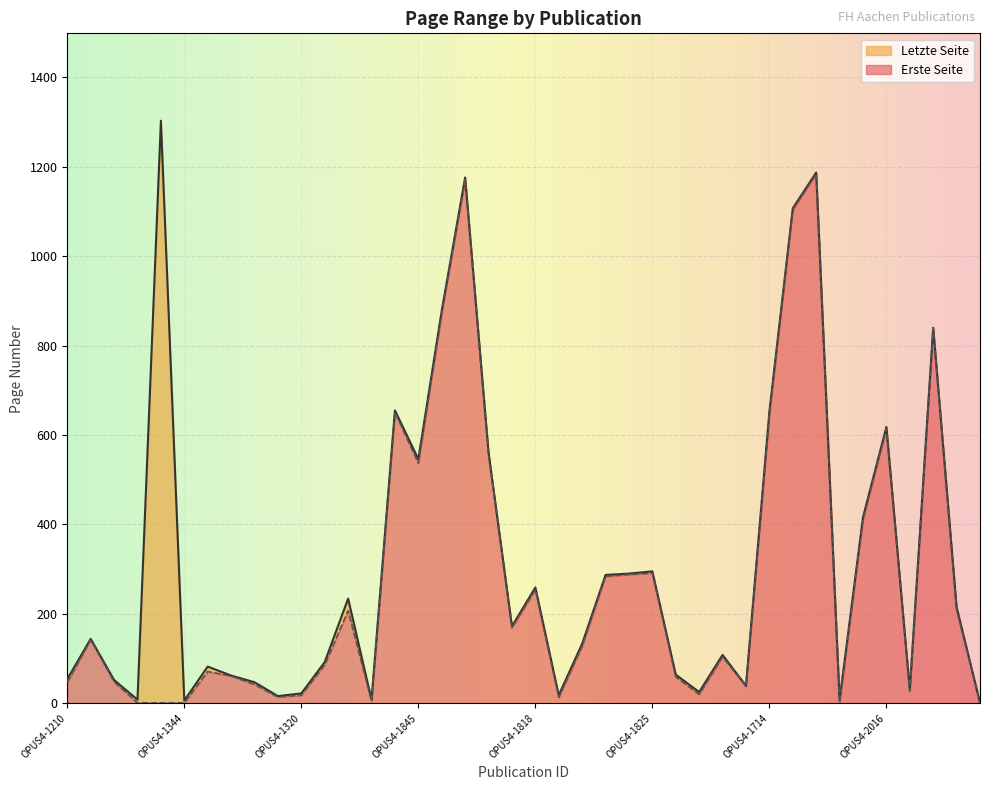

How many interior local peaks does the Erste Seite series have?

11